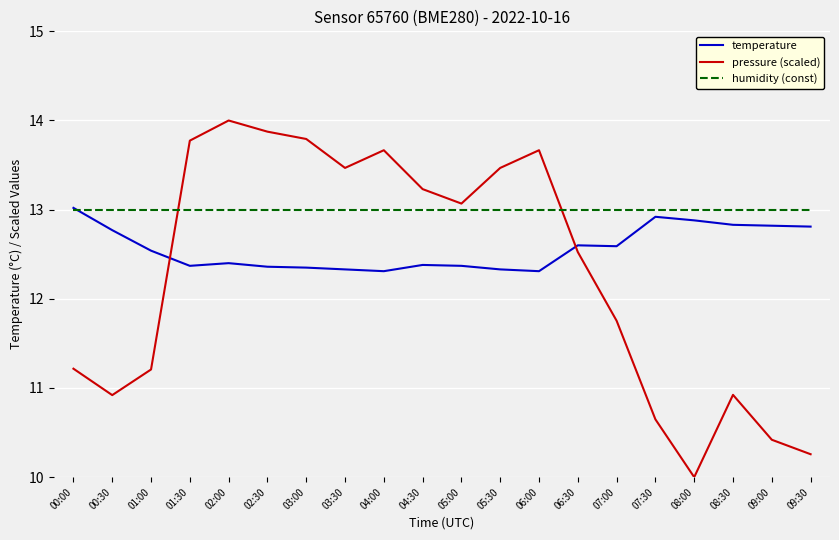

Rank the series at 05:30 from highest to lowest value.

pressure (scaled), humidity (const), temperature